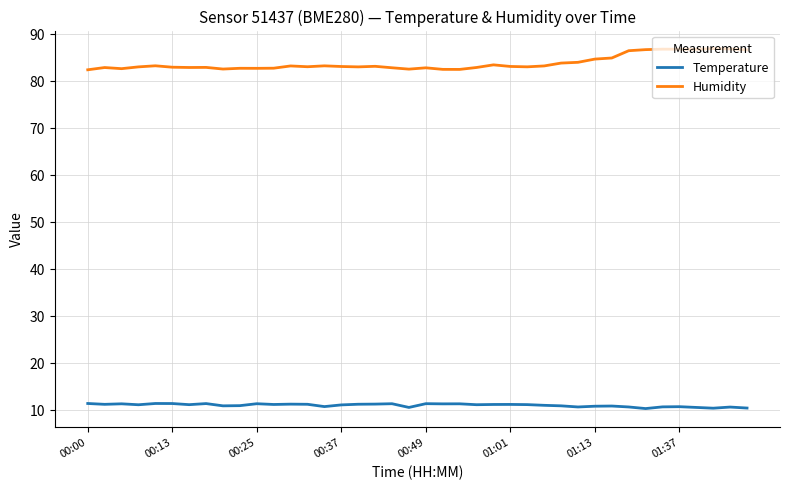

What are all the series names shown in the legend?

Temperature, Humidity